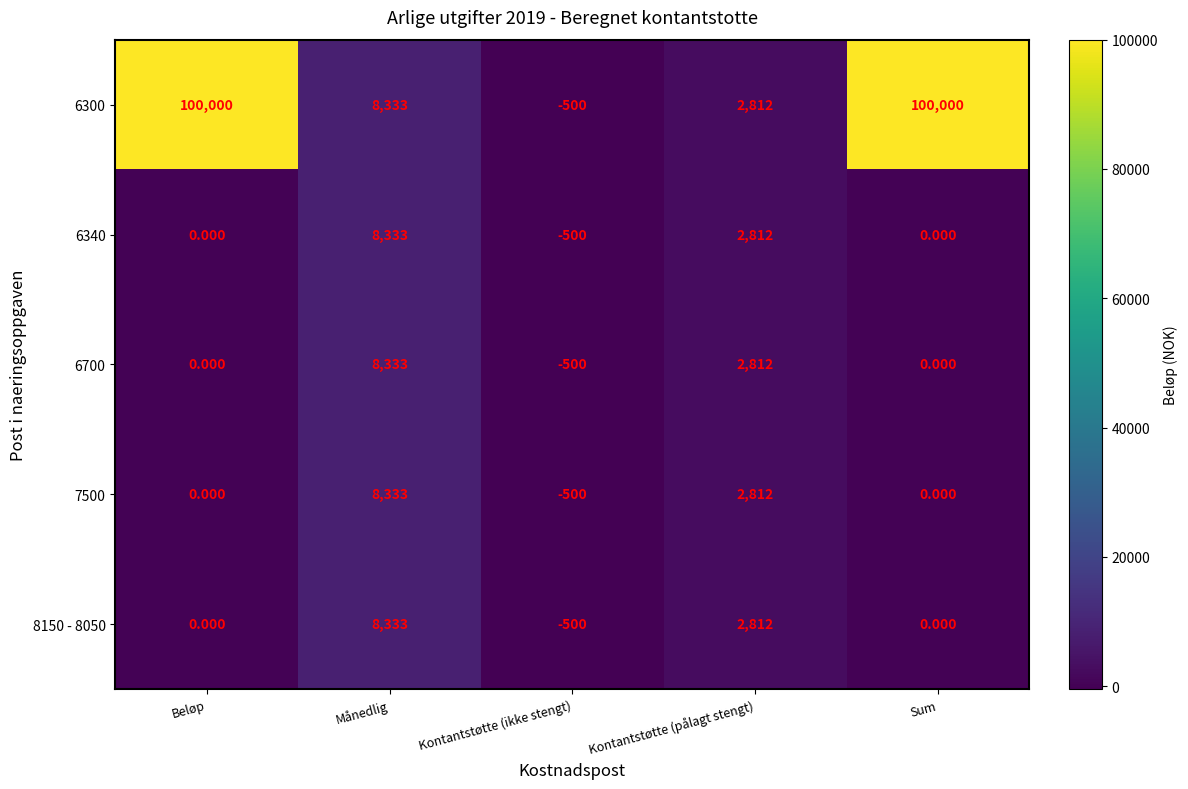

At which label is 6340 closest to 3916?

Kontantstøtte (pålagt stengt)